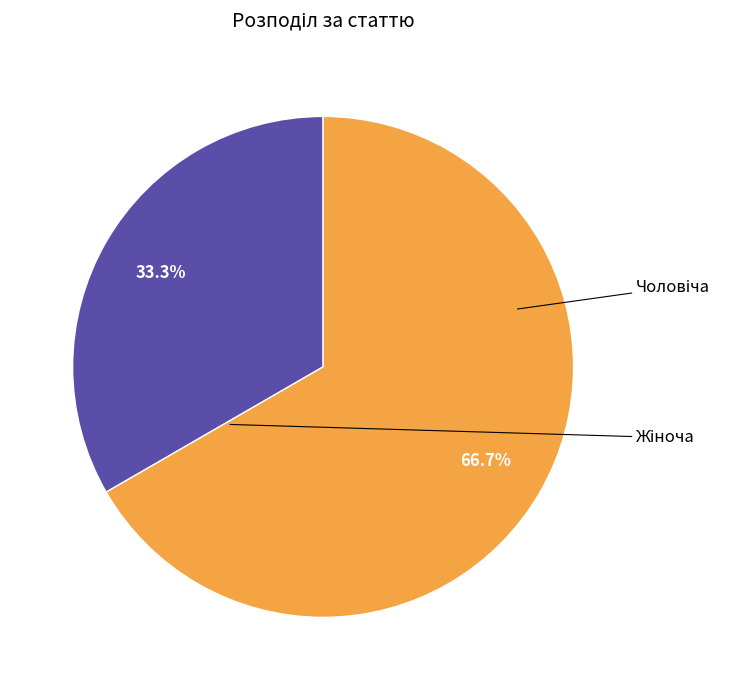

Does any single category account for the majority?

Yes